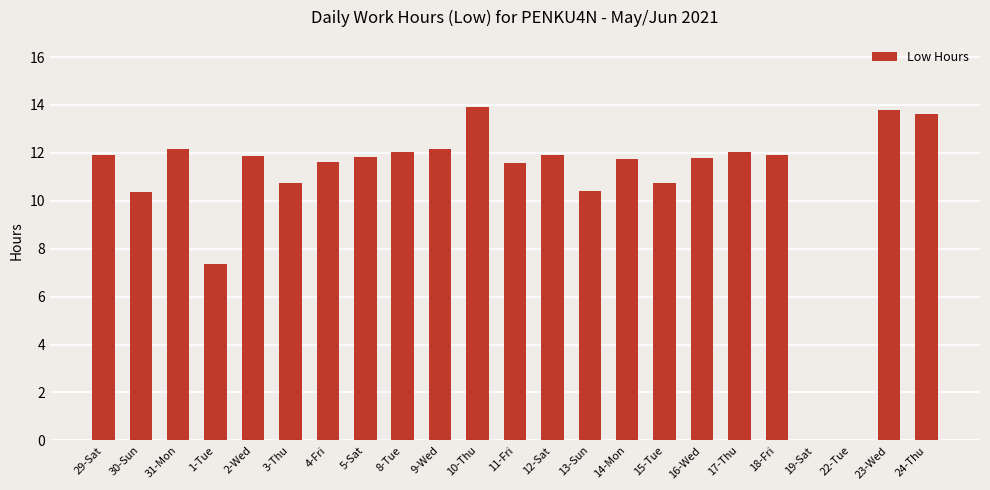

Count the number of categories in the chart.

23